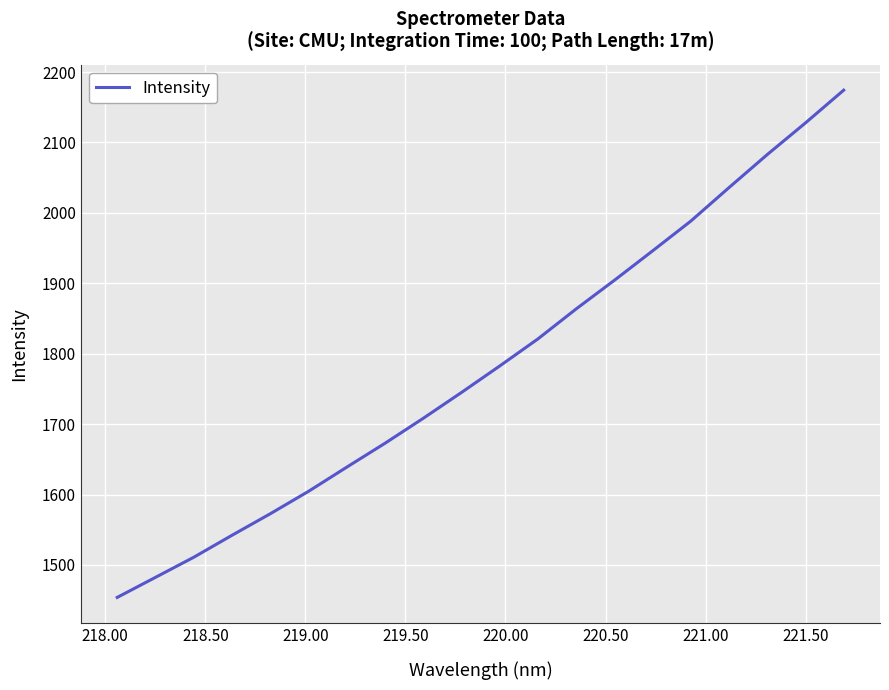

Is this an area chart (filled region under the line)?

No